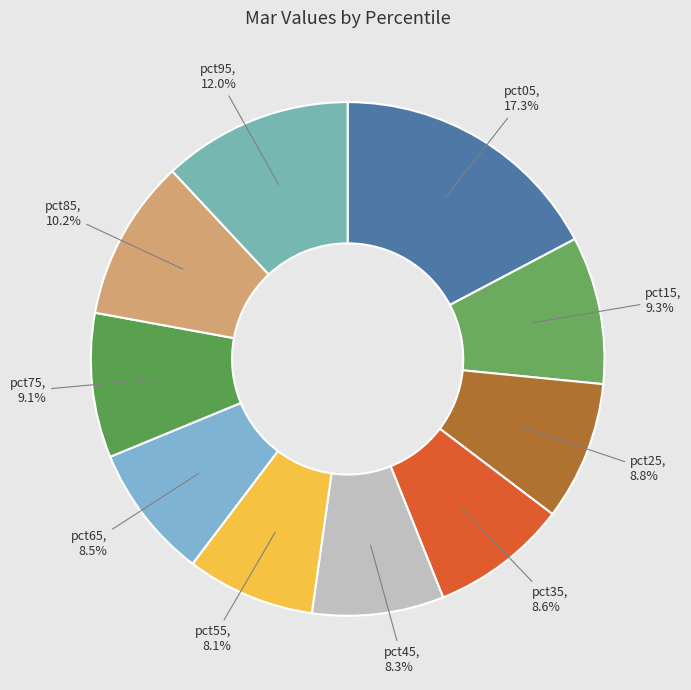

Is pct05 the majority of the pie?

No